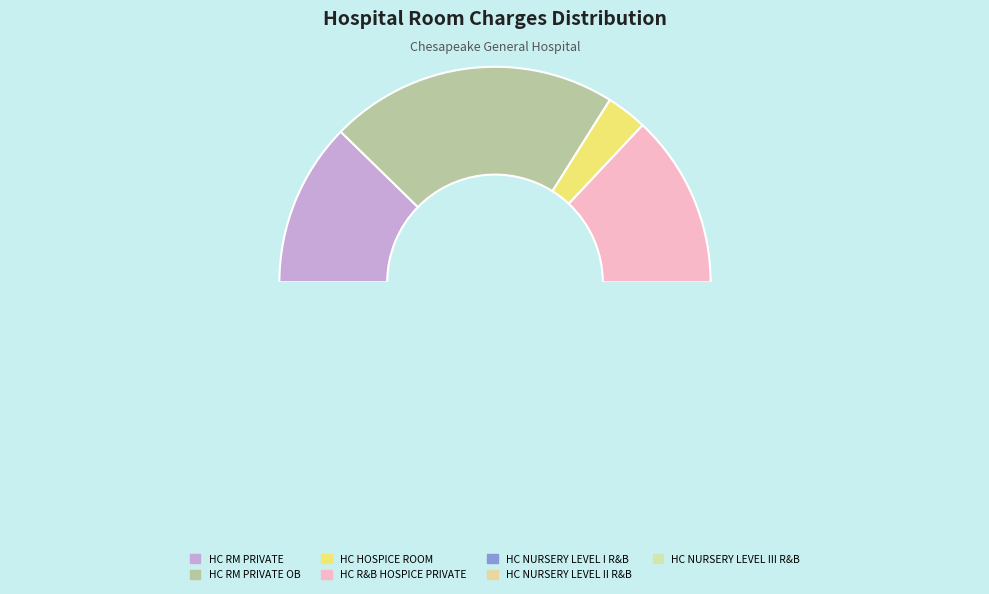

What is the smallest slice in the pie chart?

HC HOSPICE ROOM